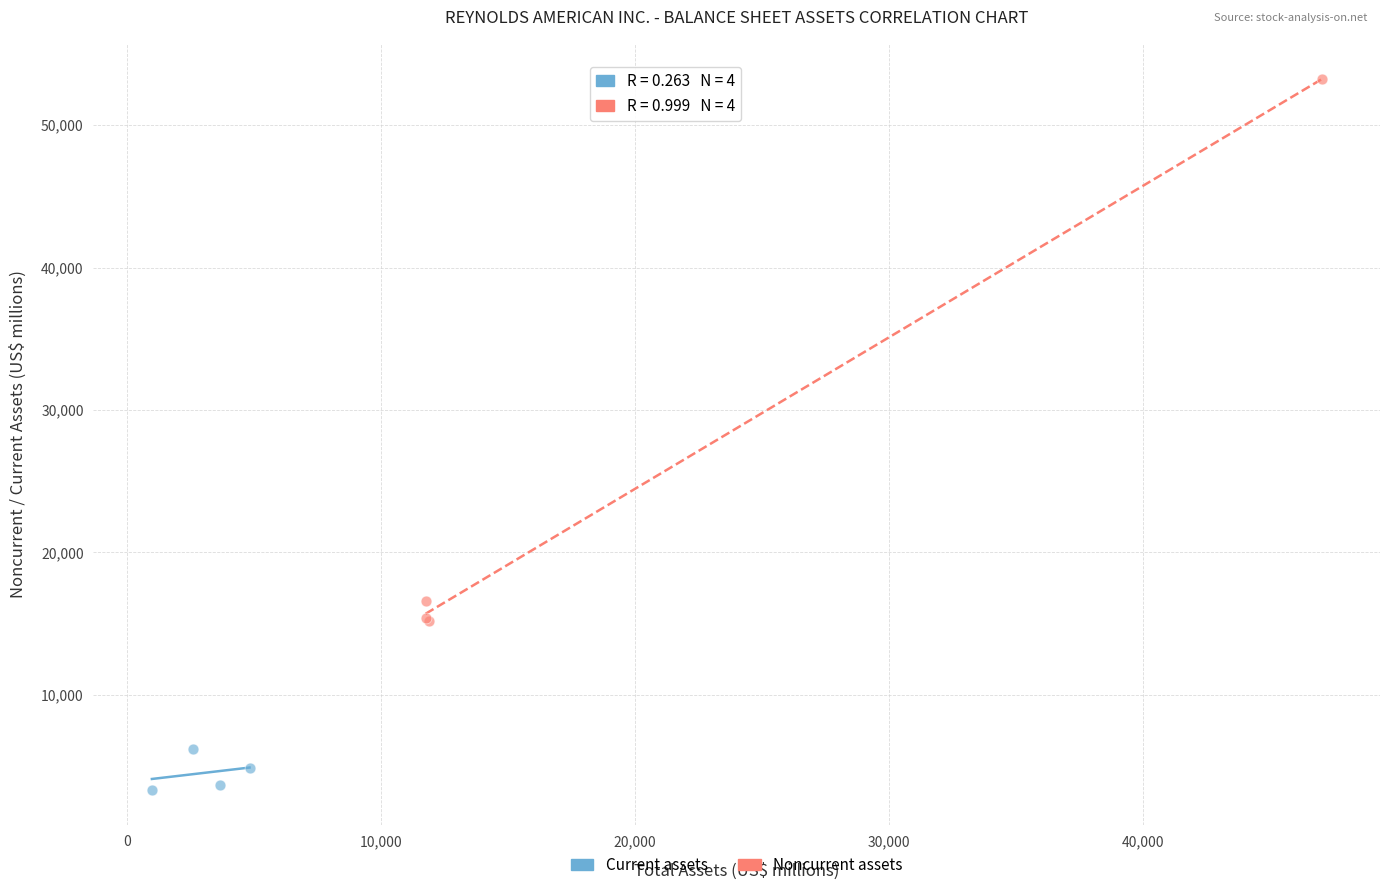

What are all the series names shown in the legend?

Current assets, Noncurrent assets